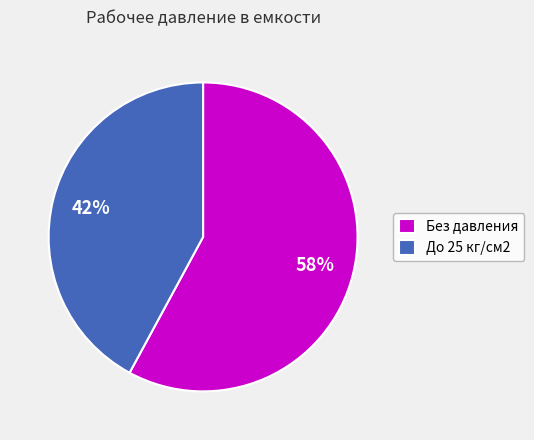

What percentage is the До 25 кг/см2 slice, to the nearest percent?

42%